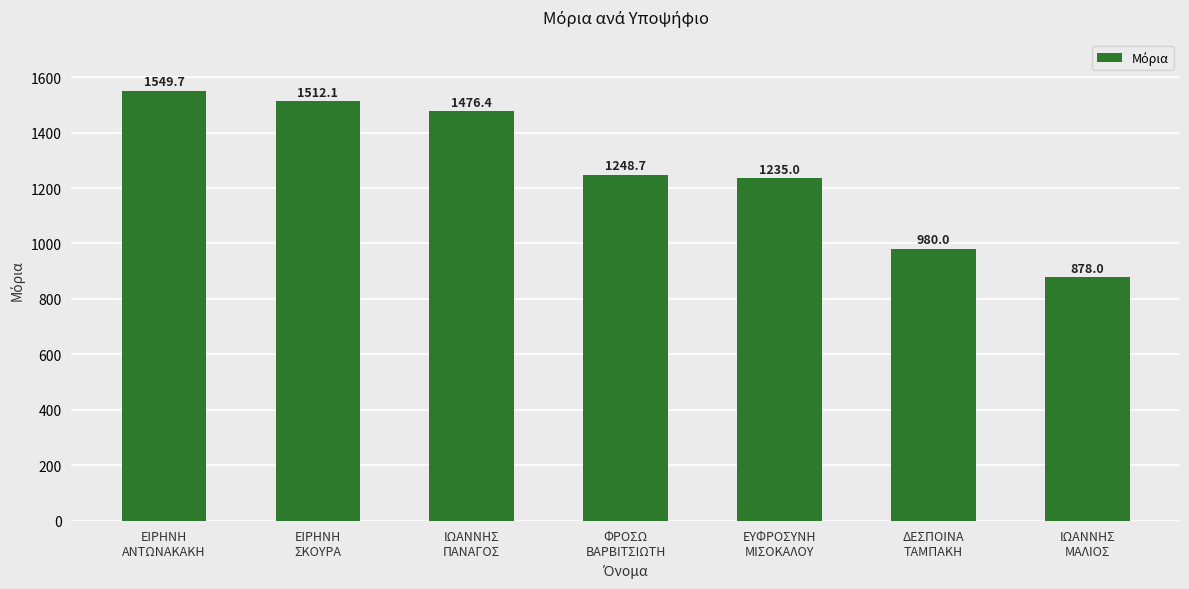

Rank the categories by value from lowest to highest.

ΙΩΑΝΝΗΣ
ΜΑΛΙΟΣ, ΔΕΣΠΟΙΝΑ
ΤΑΜΠΑΚΗ, ΕΥΦΡΟΣΥΝΗ
ΜΙΣΟΚΑΛΟΥ, ΦΡΟΣΩ
ΒΑΡΒΙΤΣΙΩΤΗ, ΙΩΑΝΝΗΣ
ΠΑΝΑΓΟΣ, ΕΙΡΗΝΗ
ΣΚΟΥΡΑ, ΕΙΡΗΝΗ
ΑΝΤΩΝΑΚΑΚΗ